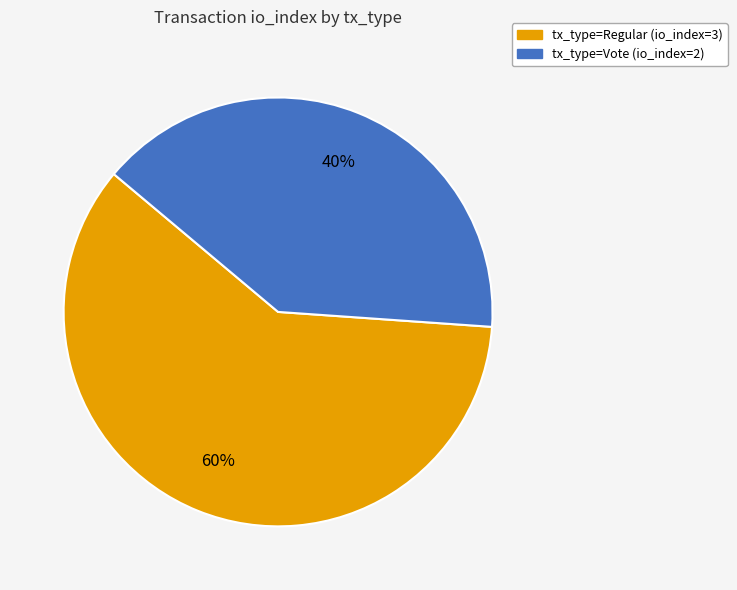

Is the sum of tx_type=Vote (io_index=2) and tx_type=Regular (io_index=3) greater than half?

Yes